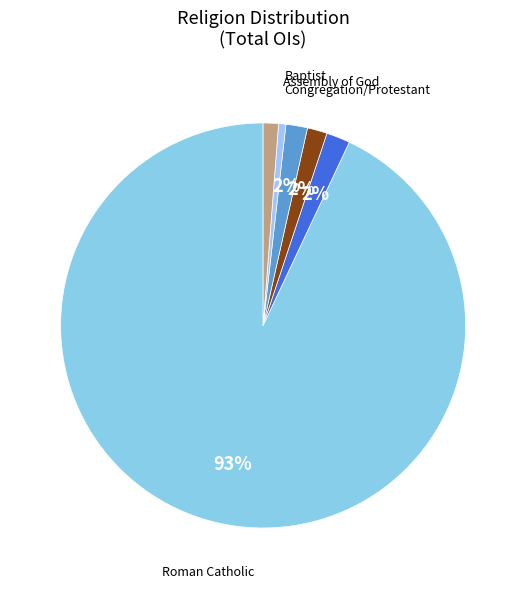

How many segments does this pie chart have?

6